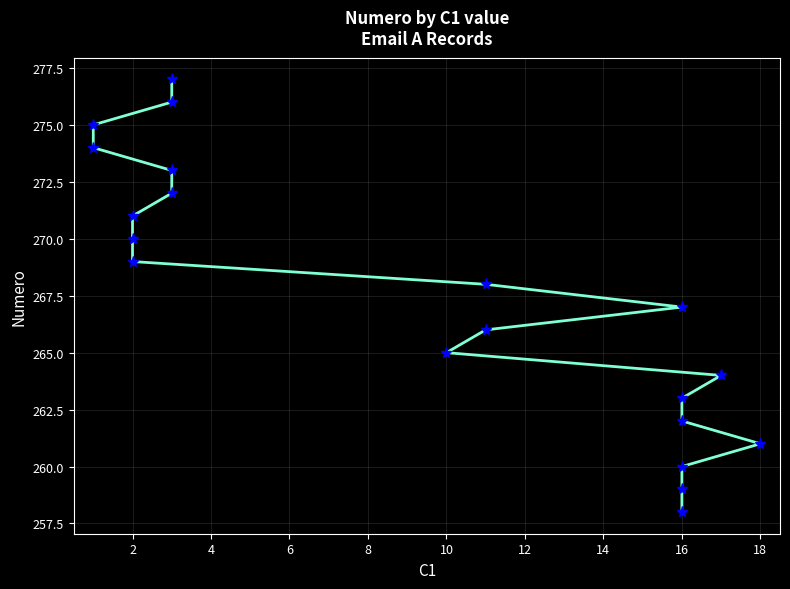

The chart shows a value of 180 at 16. True or false?

False